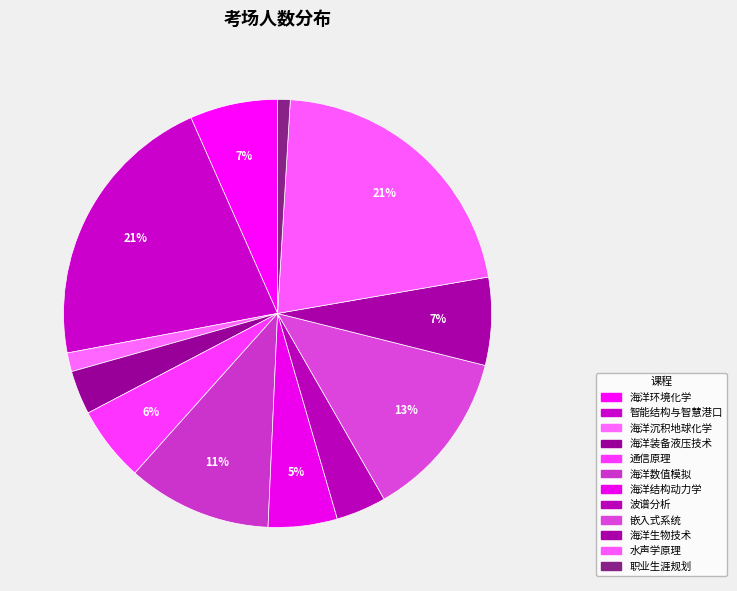

Does 水声学原理 represent more than half of the total?

No